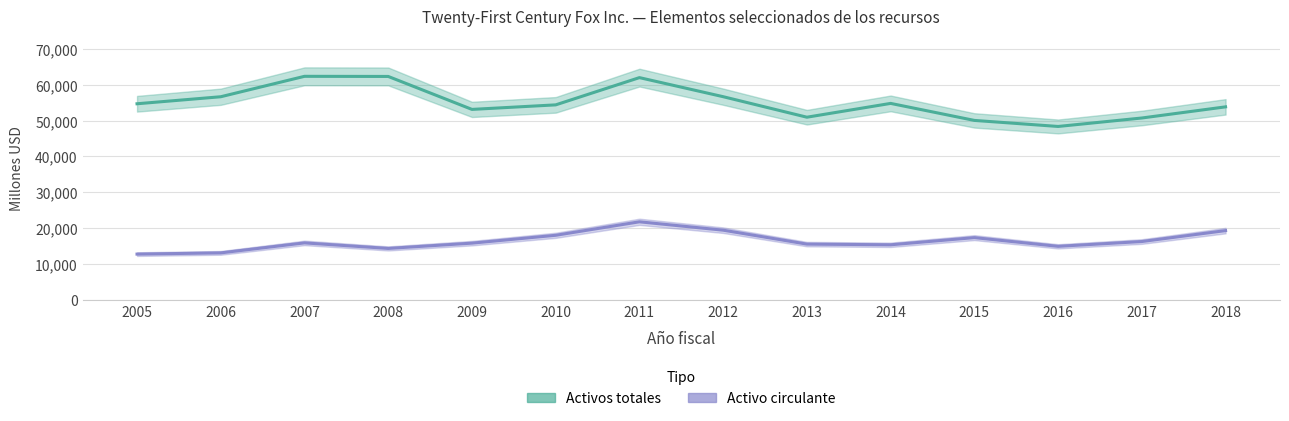

The Activos totales series shows 22440 at 2013. True or false?

False